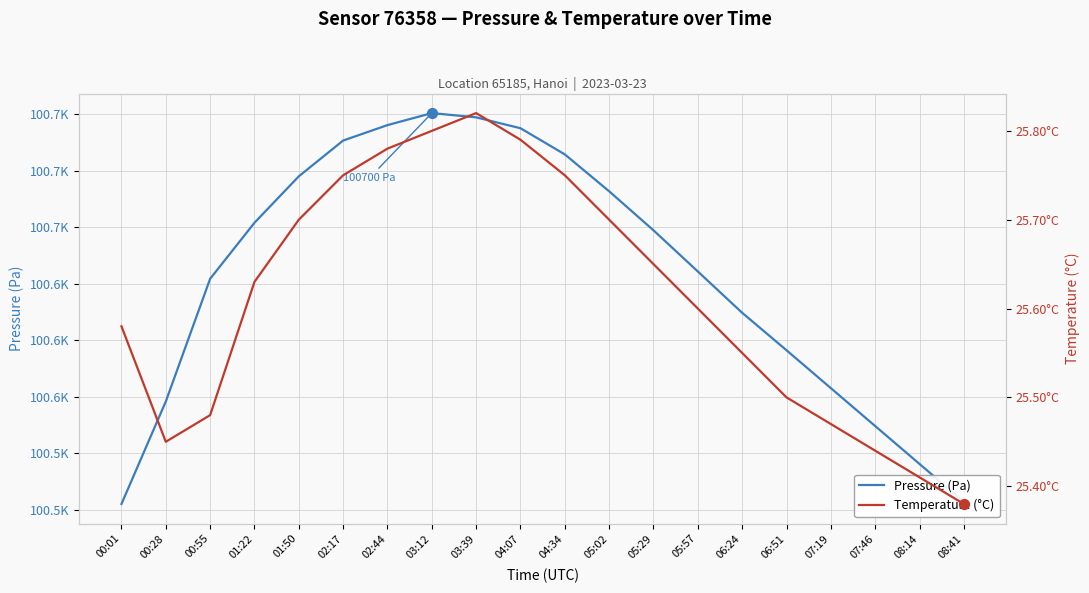

Which series has the largest total across all categories?

Pressure (Pa)